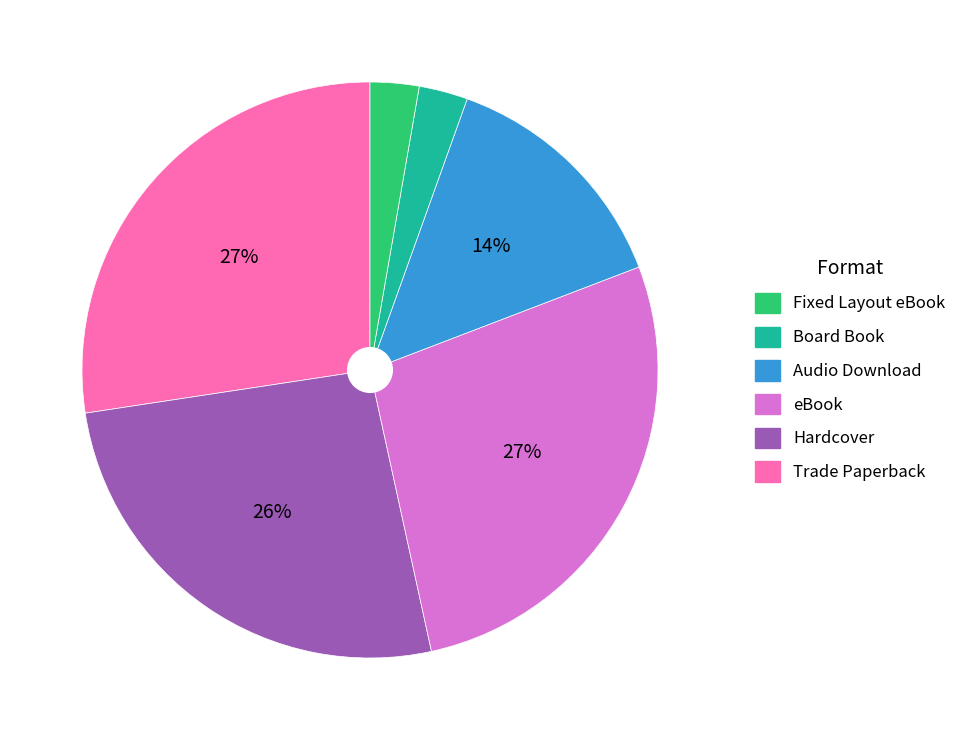

Is there a majority slice in this chart?

No